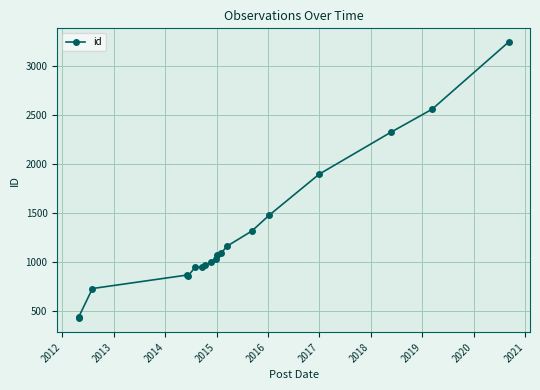

How many lines are shown in the chart?

1